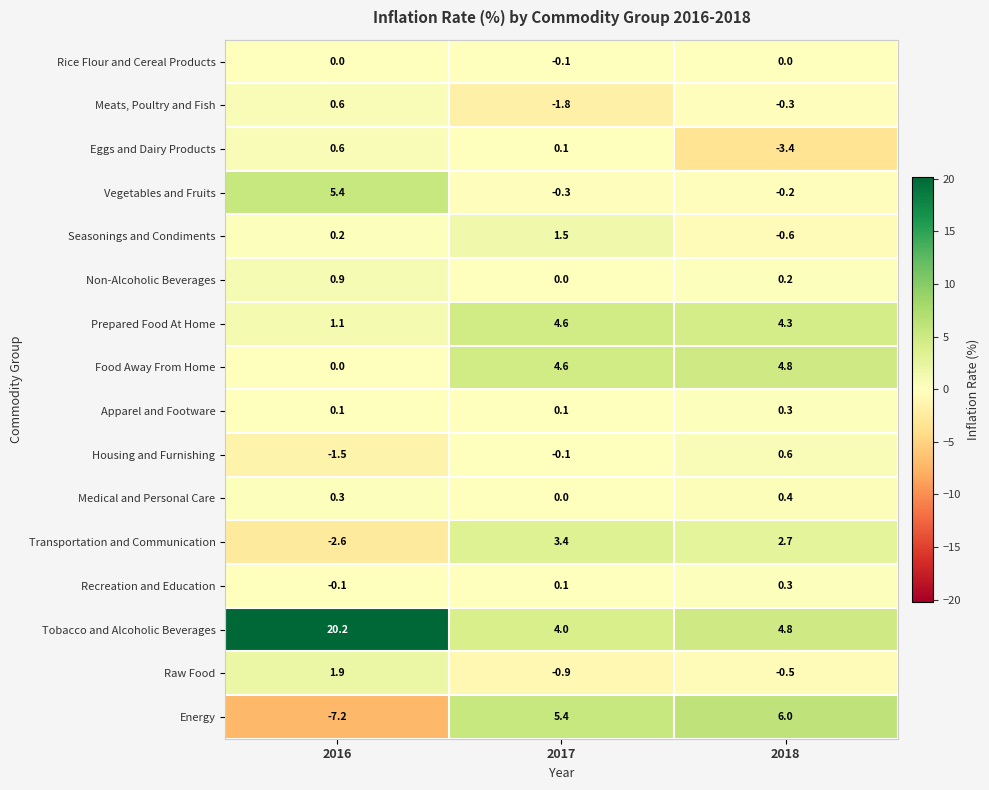

True or false: Housing and Furnishing has a value of -1.5 at 2016.

True